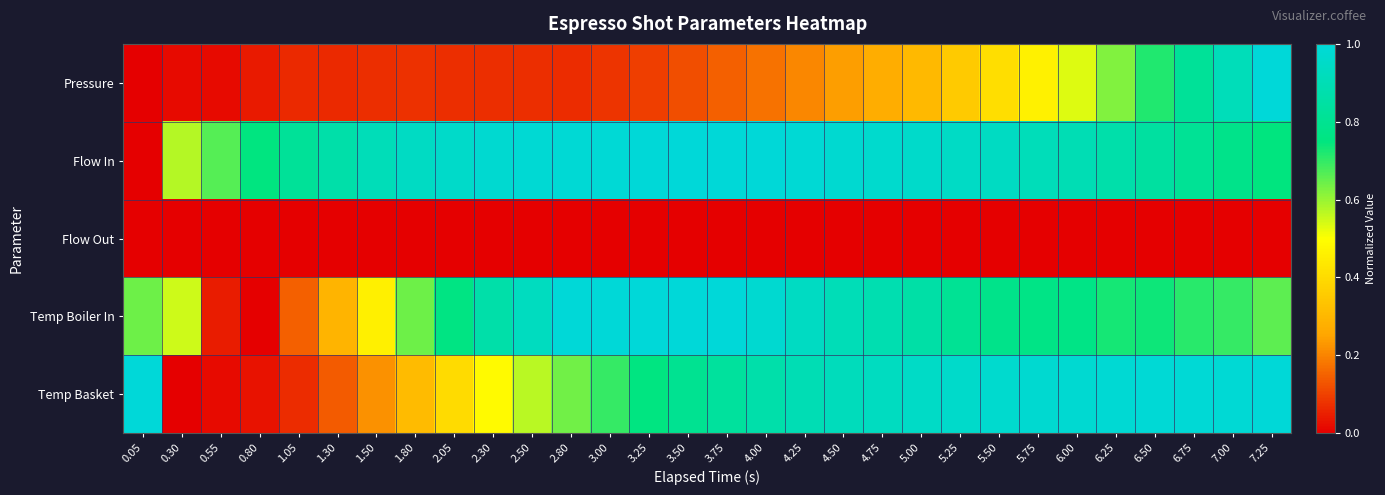

Reading left to right, what are all the values shown in this chart?

Pressure: 0.05=0.0	0.30=0.0	0.55=0.0	0.80=0.0	1.05=0.1	1.30=0.1	1.50=0.1	1.80=0.1	2.05=0.1	2.30=0.1	2.50=0.1	2.80=0.1	3.00=0.1	3.25=0.1	3.50=0.1	3.75=0.1	4.00=0.2	4.25=0.2	4.50=0.2	4.75=0.3	5.00=0.3	5.25=0.4	5.50=0.4	5.75=0.5	6.00=0.5	6.25=0.6	6.50=0.7	6.75=0.8	7.00=0.9	7.25=1.0
Flow In: 0.05=0.0	0.30=0.6	0.55=0.7	0.80=0.8	1.05=0.8	1.30=0.9	1.50=0.9	1.80=0.9	2.05=1.0	2.30=1.0	2.50=1.0	2.80=1.0	3.00=1.0	3.25=1.0	3.50=1.0	3.75=1.0	4.00=1.0	4.25=1.0	4.50=1.0	4.75=1.0	5.00=1.0	5.25=0.9	5.50=0.9	5.75=0.9	6.00=0.9	6.25=0.9	6.50=0.8	6.75=0.8	7.00=0.8	7.25=0.7
Flow Out: 0.05=0.0	0.30=0.0	0.55=0.0	0.80=0.0	1.05=0.0	1.30=0.0	1.50=0.0	1.80=0.0	2.05=0.0	2.30=0.0	2.50=0.0	2.80=0.0	3.00=0.0	3.25=0.0	3.50=0.0	3.75=0.0	4.00=0.0	4.25=0.0	4.50=0.0	4.75=0.0	5.00=0.0	5.25=0.0	5.50=0.0	5.75=0.0	6.00=0.0	6.25=0.0	6.50=0.0	6.75=0.0	7.00=0.0	7.25=0.0
Temp Boiler In: 0.05=0.6	0.30=0.5	0.55=0.0	0.80=0.0	1.05=0.1	1.30=0.3	1.50=0.5	1.80=0.6	2.05=0.8	2.30=0.9	2.50=0.9	2.80=1.0	3.00=1.0	3.25=1.0	3.50=1.0	3.75=1.0	4.00=1.0	4.25=0.9	4.50=0.9	4.75=0.9	5.00=0.9	5.25=0.8	5.50=0.8	5.75=0.8	6.00=0.8	6.25=0.7	6.50=0.7	6.75=0.7	7.00=0.7	7.25=0.7
Temp Basket: 0.05=1.0	0.30=0.0	0.55=0.0	0.80=0.0	1.05=0.1	1.30=0.1	1.50=0.2	1.80=0.3	2.05=0.4	2.30=0.5	2.50=0.6	2.80=0.6	3.00=0.7	3.25=0.8	3.50=0.8	3.75=0.8	4.00=0.9	4.25=0.9	4.50=0.9	4.75=0.9	5.00=0.9	5.25=1.0	5.50=1.0	5.75=1.0	6.00=1.0	6.25=1.0	6.50=1.0	6.75=1.0	7.00=1.0	7.25=1.0